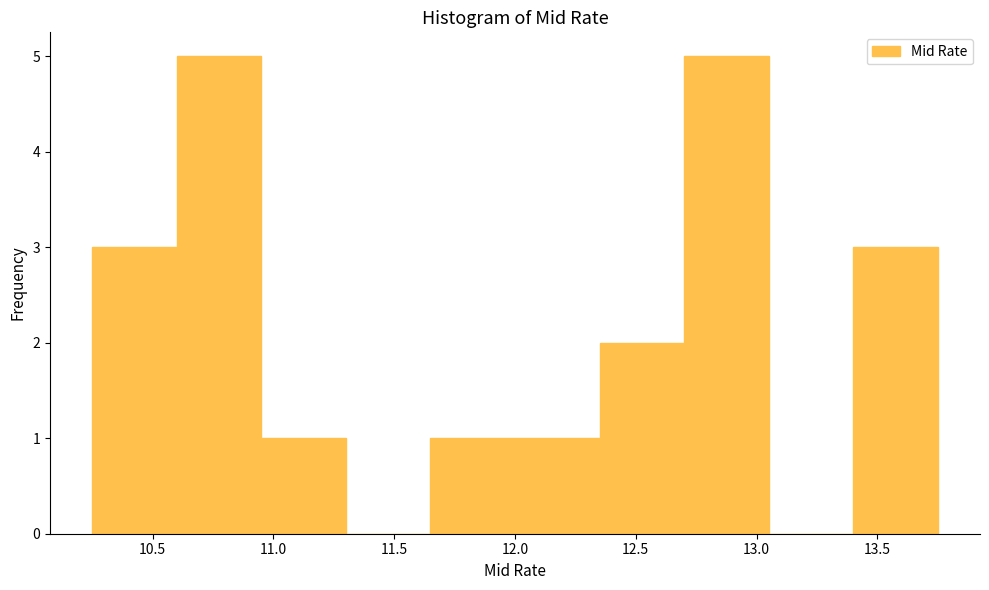

How tall is the bar that spans 13.40 to 13.75 on the x-axis? The values are not printed on the chart, so give them approximately, as read against the axis.

3